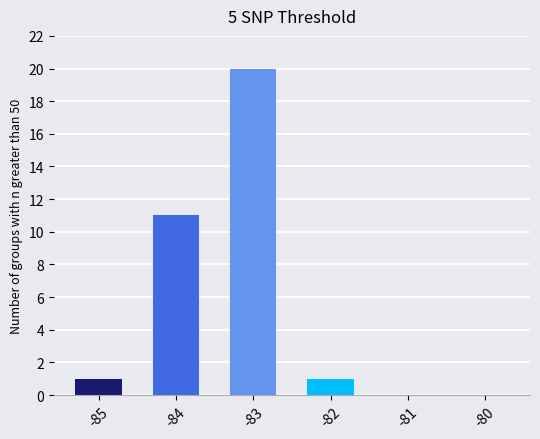

Does the chart contain stacked bars?

No